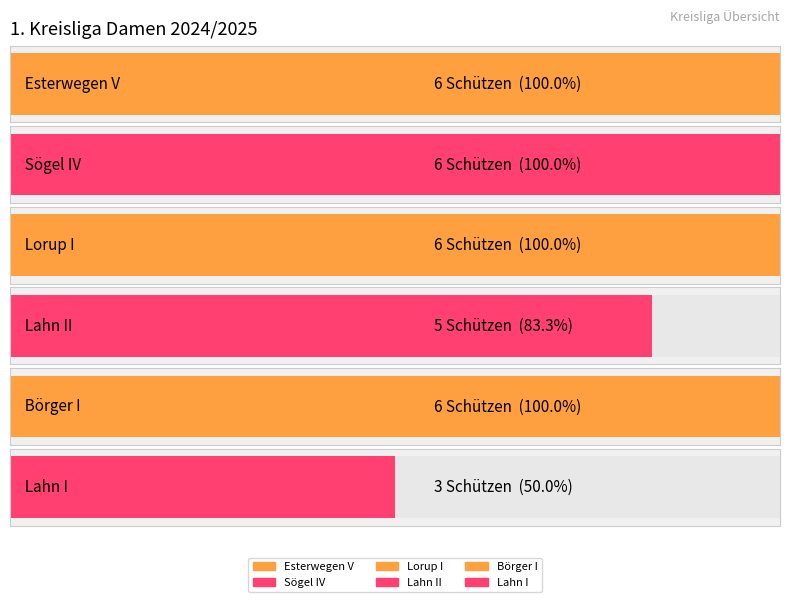

Between Esterwegen V and Lahn II, which is larger?

Esterwegen V